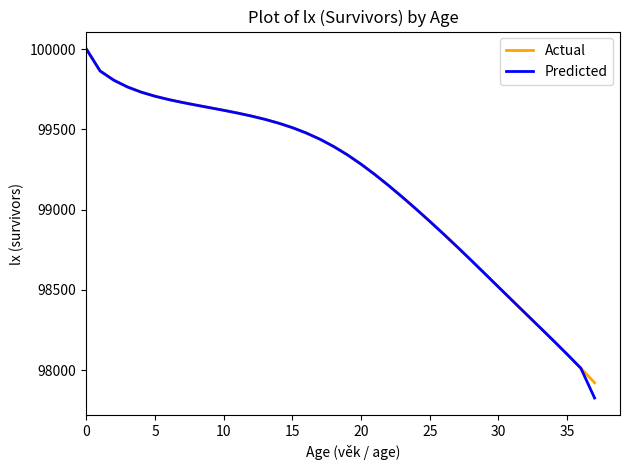

What is the greatest value displayed?

100000.0